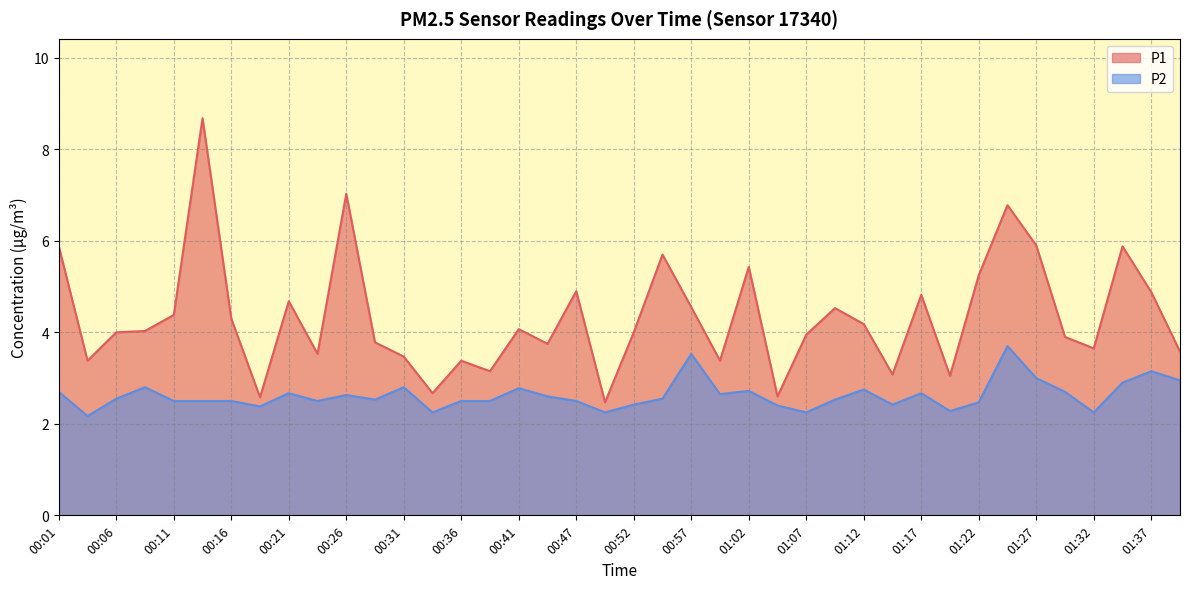

Where is P2 nearest to the value 2?

00:04